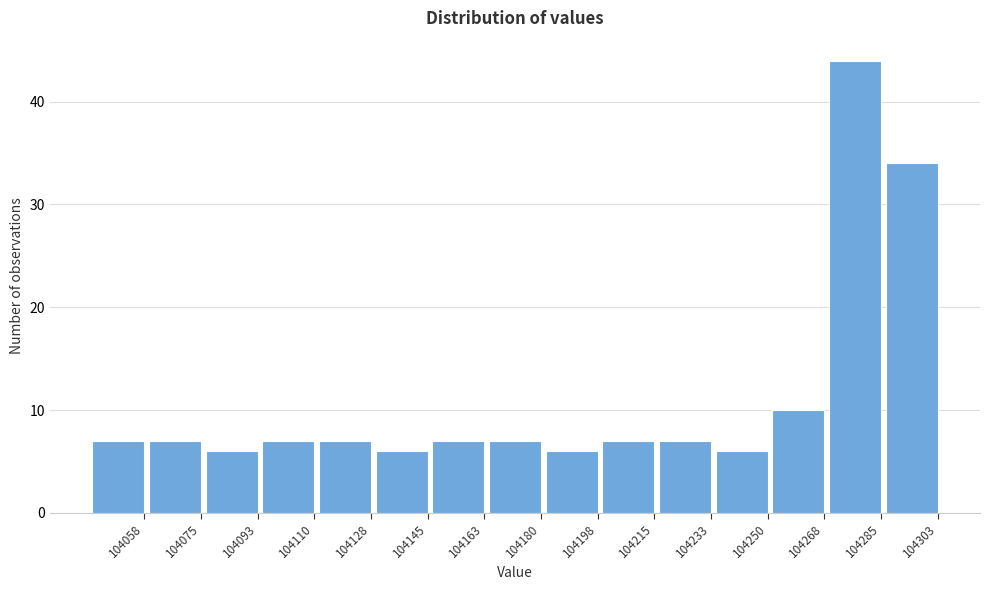

Reading left to right, extract all data points from this chart.

104058=7	104075=7	104093=6	104110=7	104128=7	104145=6	104163=7	104180=7	104198=6	104215=7	104233=7	104250=6	104268=10	104285=44	104303=34